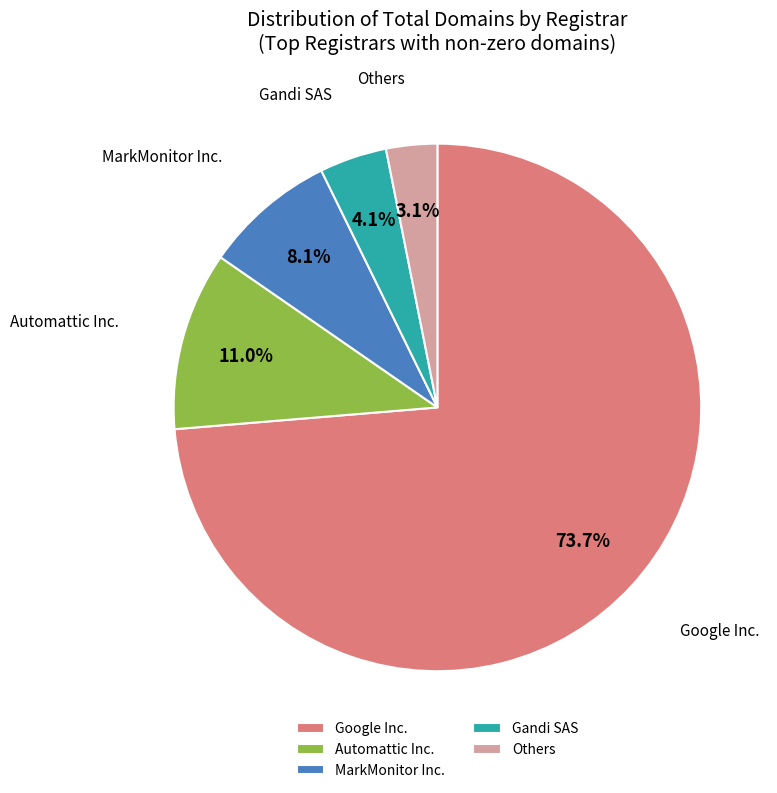

To the nearest percent, what is the difference between the largest and smallest slice percentages?

71%